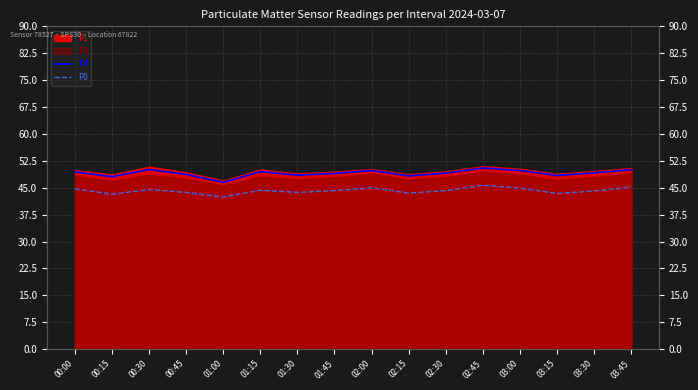

Between 00:45 and 02:45, which series saw the biggest shift?

P0